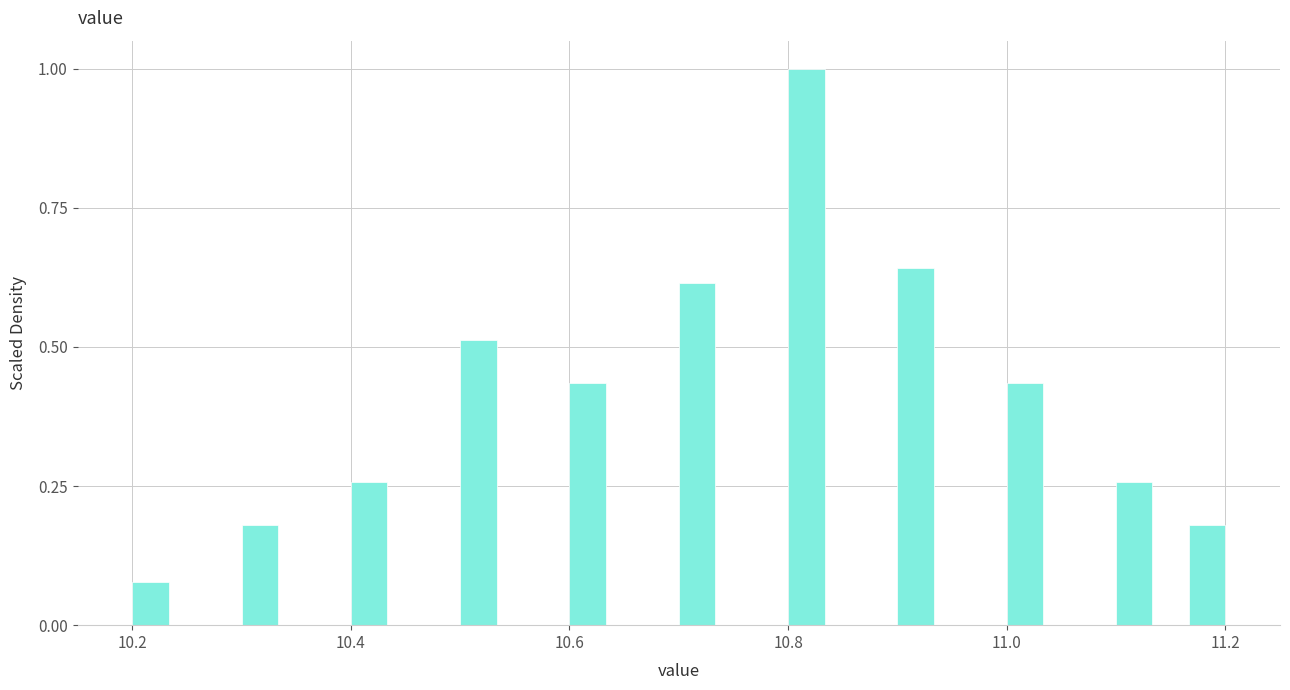

Read against the x-axis, roughly where is the centre of the tallest bar?

10.82